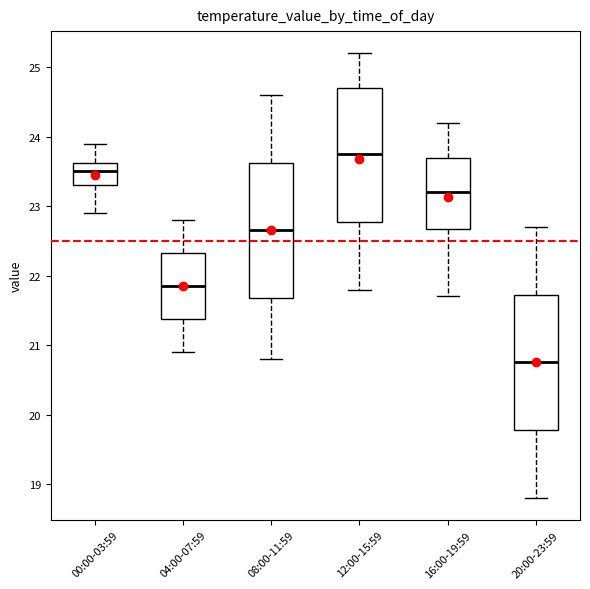

Where does the lower whisker of the box for 00:00-03:59 end on the y-axis? The values are not printed on the chart, so give them approximately, as read against the axis.

22.9